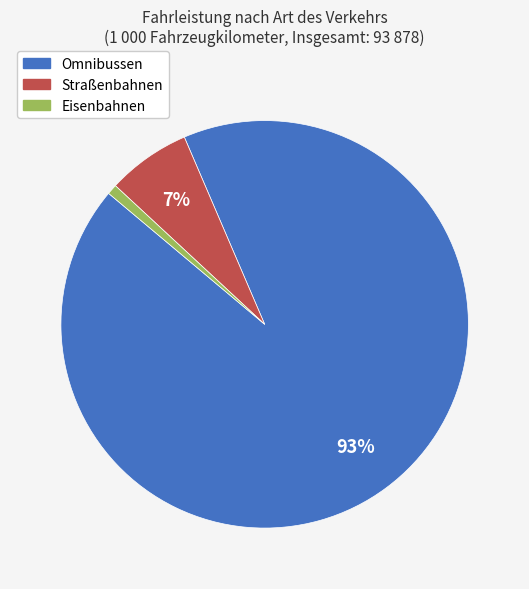

Is the sum of Eisenbahnen and Omnibussen greater than half?

Yes